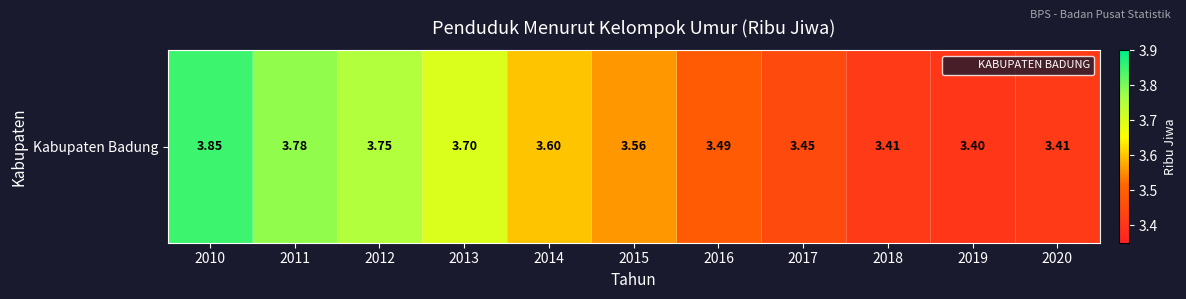

What is the difference between the maximum and minimum values?

0.5